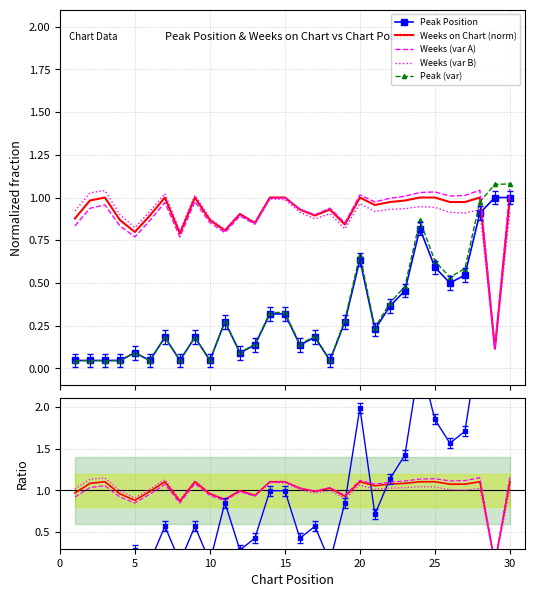

What is the lowest value of the Weeks on Chart series?

0.1